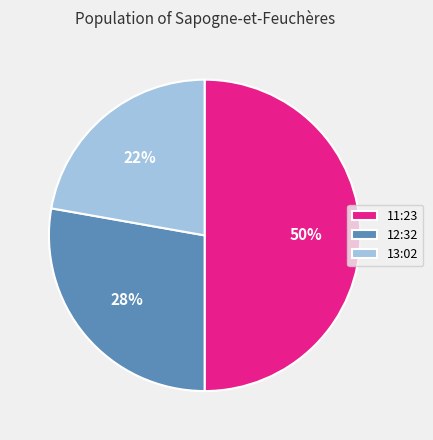

To the nearest percent, what is the difference between the largest and smallest slice percentages?

28%